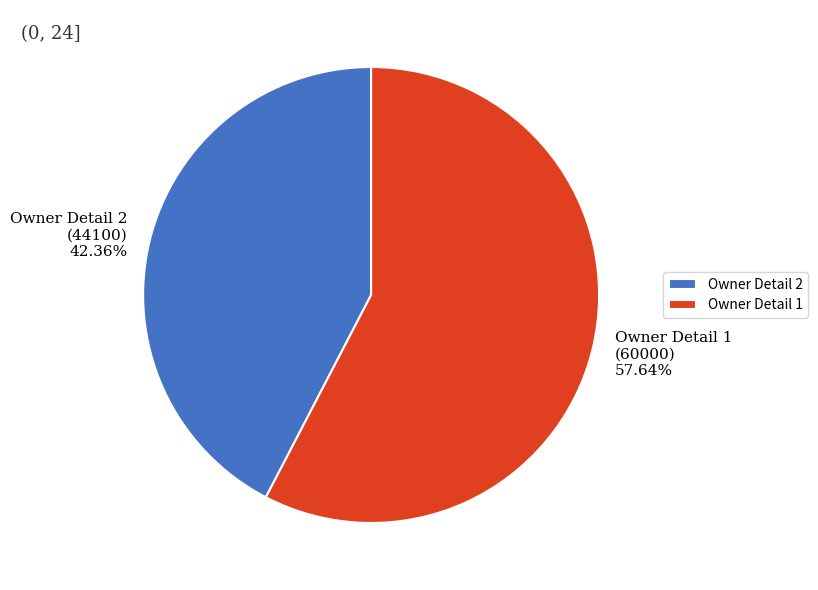

Is there any slice that represents more than half of the pie?

Yes